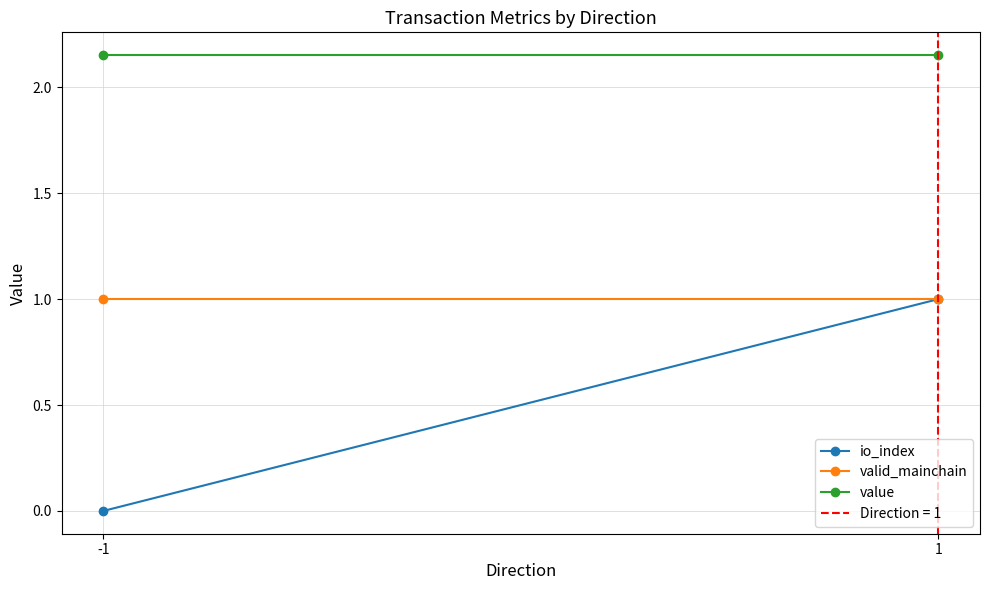

What is the value of the value point at the 2nd from the left?

2.2